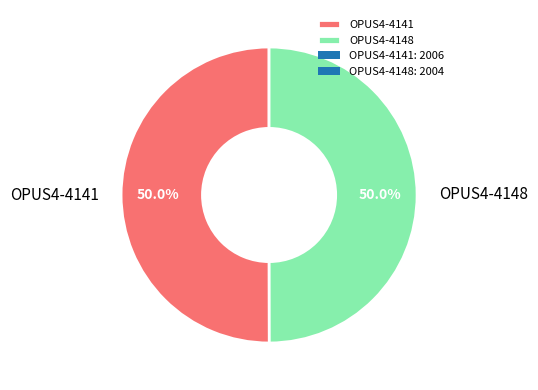

How many slices are in this pie chart?

2